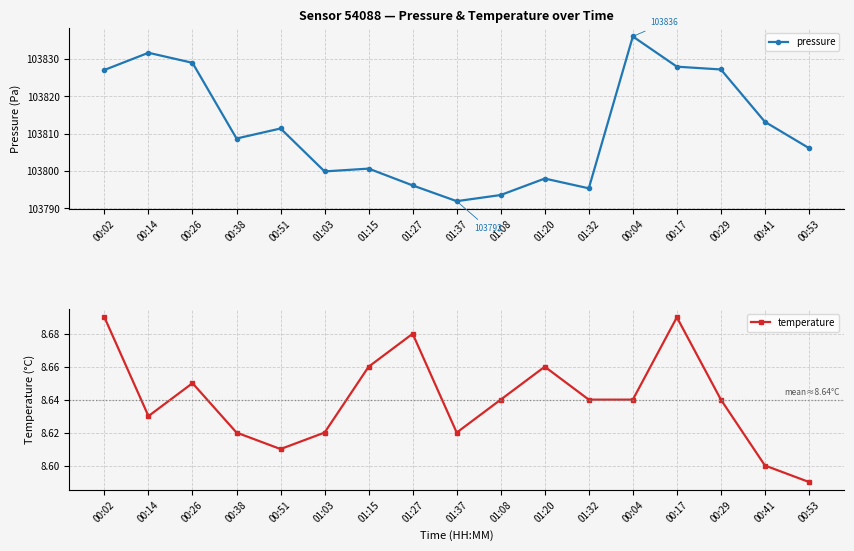

What is the smallest value displayed?

8.6